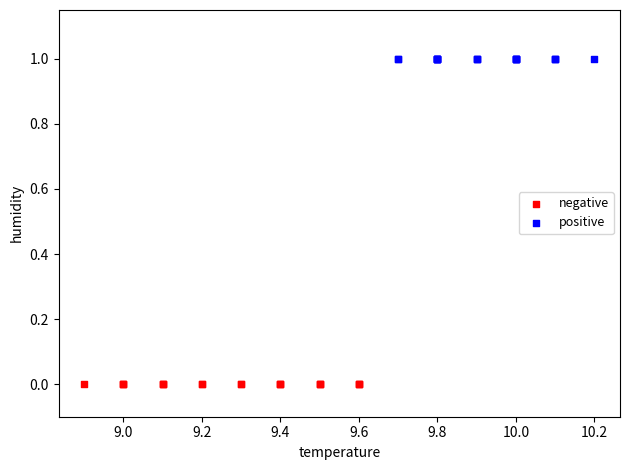

Which series reaches the maximum Y coordinate?

positive